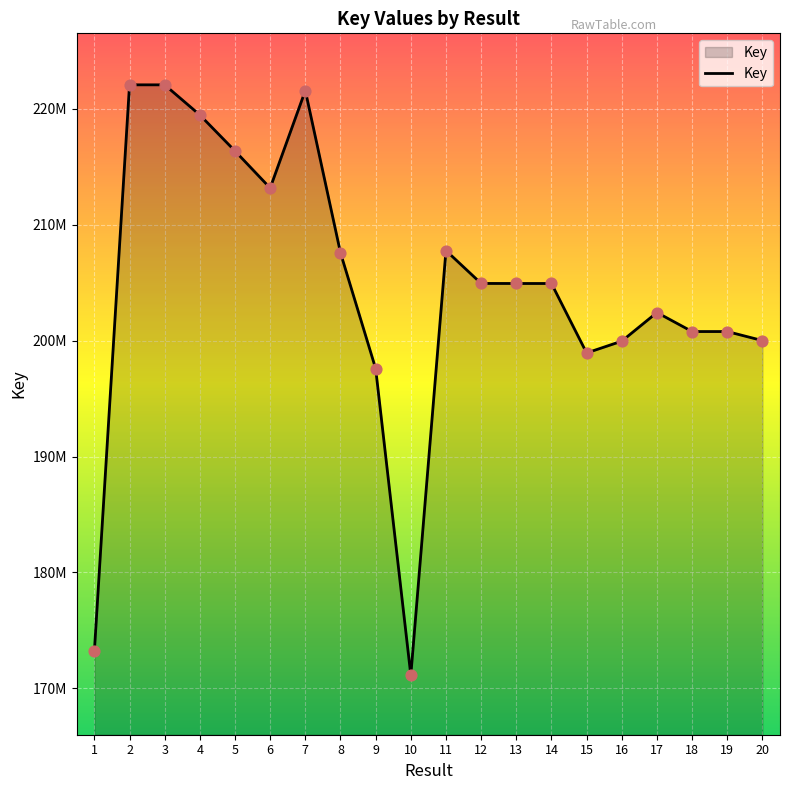

Approximately how many times larger is the value at 17 compared to 20?

1.0